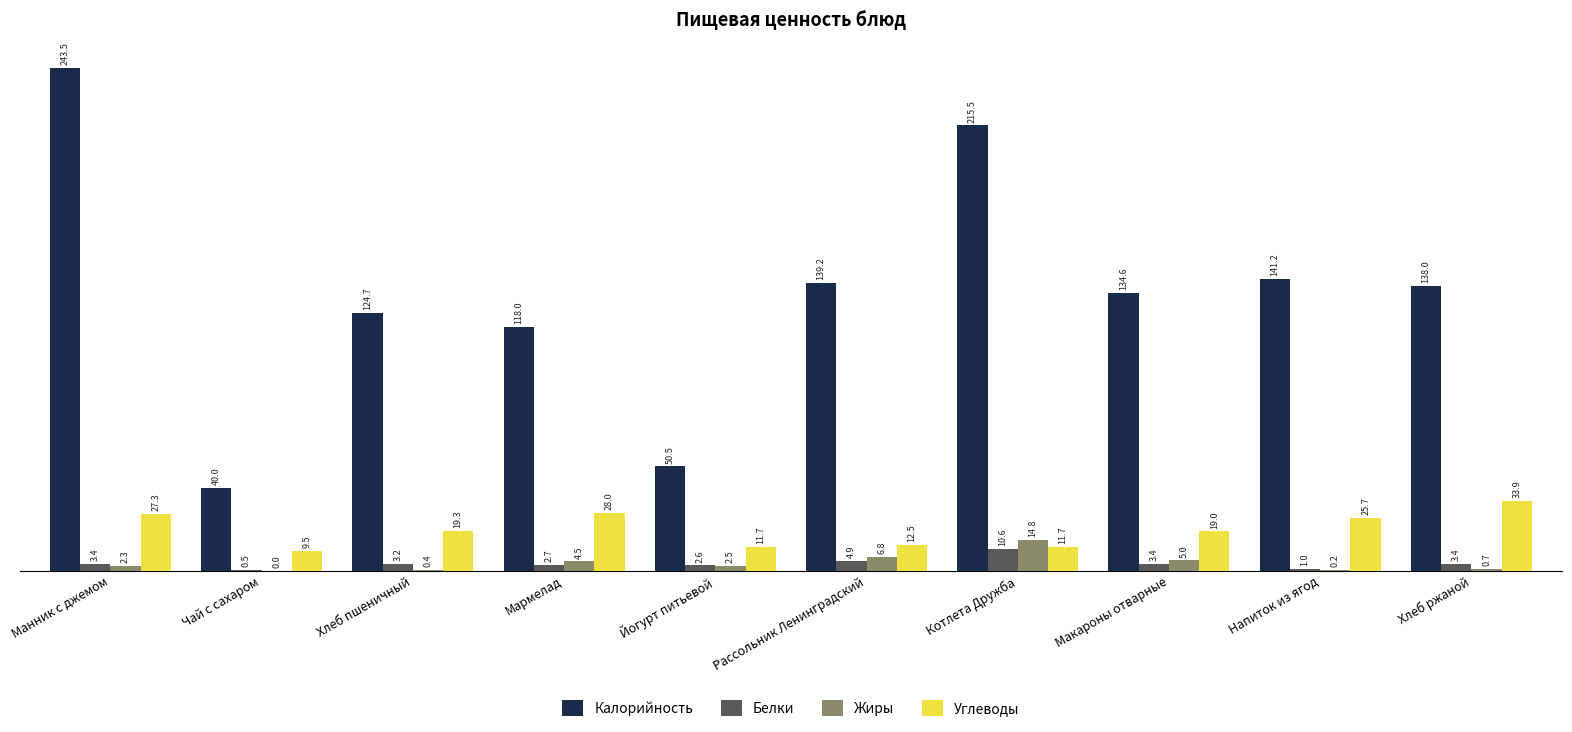

Reading left to right, list all the values displayed in this chart.

Калорийность: 243.5	40.0	124.7	118.0	50.5	139.2	215.5	134.6	141.2	138.0
Белки: 3.4	0.5	3.2	2.7	2.6	4.9	10.6	3.4	1.0	3.4
Жиры: 2.3	0.0	0.4	4.5	2.5	6.8	14.8	5.0	0.2	0.7
Углеводы: 27.3	9.5	19.3	28.0	11.7	12.5	11.7	19.0	25.7	33.9